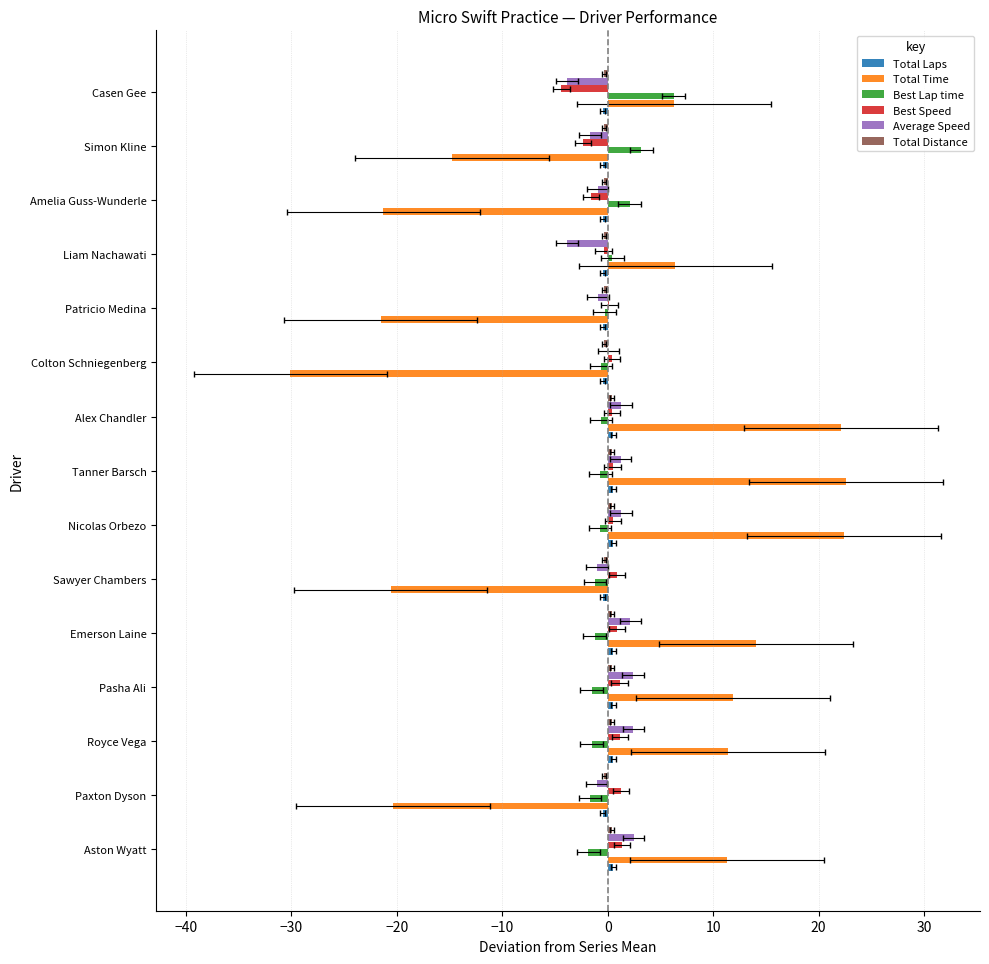

At how many categories does at least one series exceed 15?

3